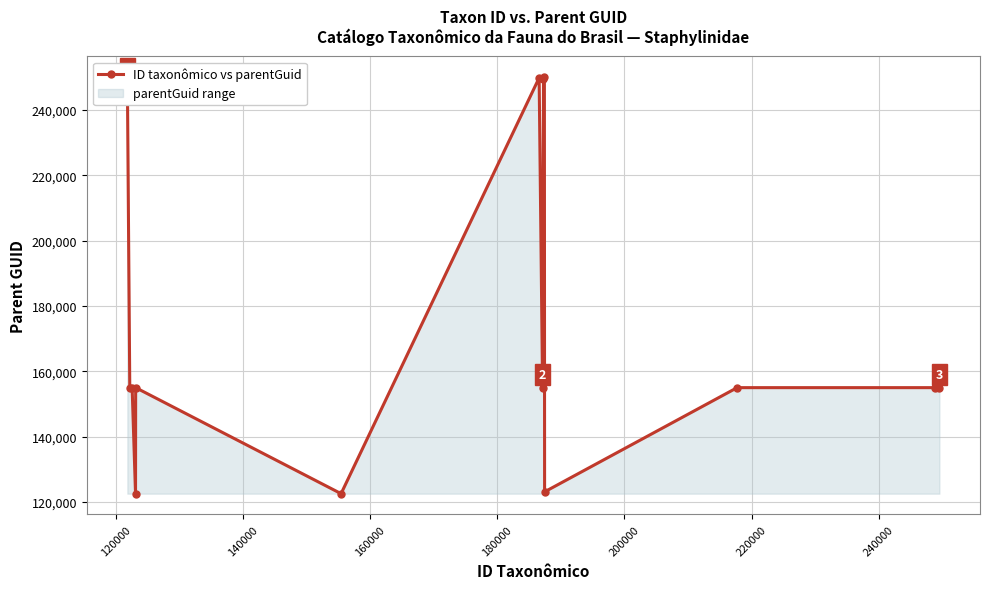

What is the minimum value shown in the chart?

122529